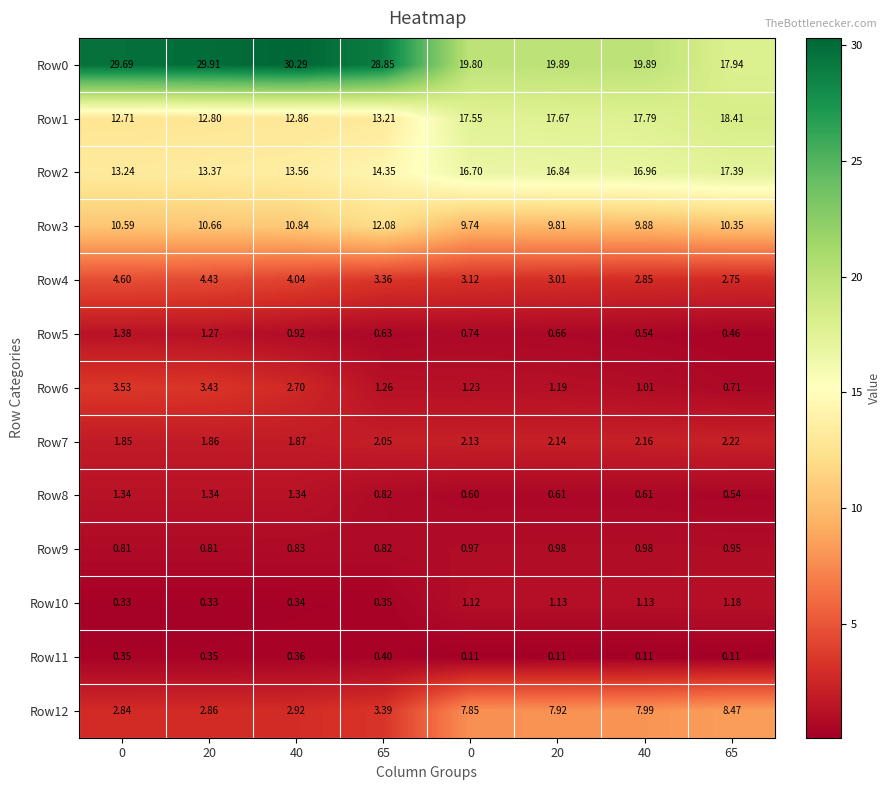

Count the number of categories in the chart.

8